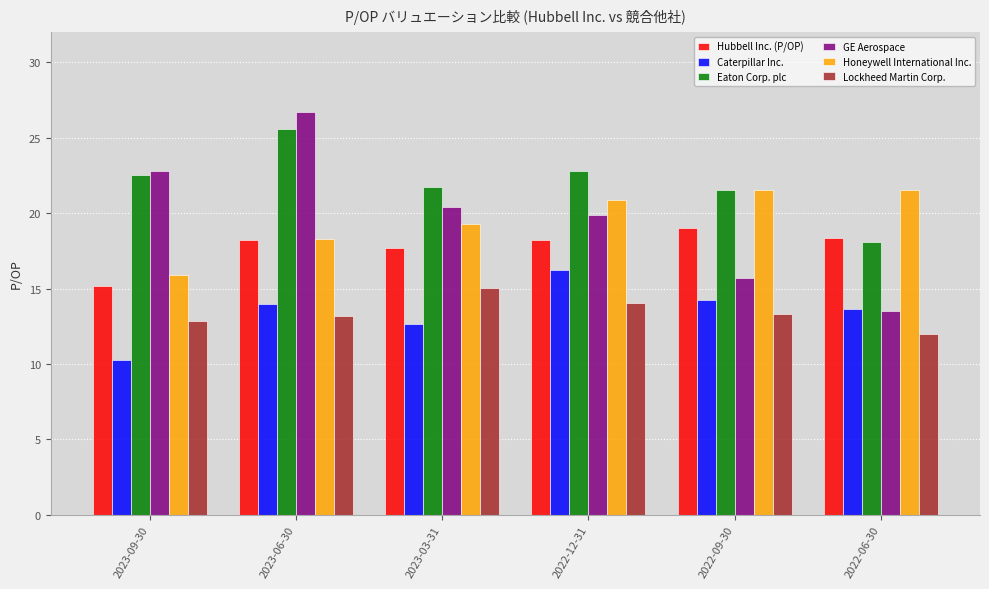

How many data points in Hubbell Inc. (P/OP) are above 18?

4